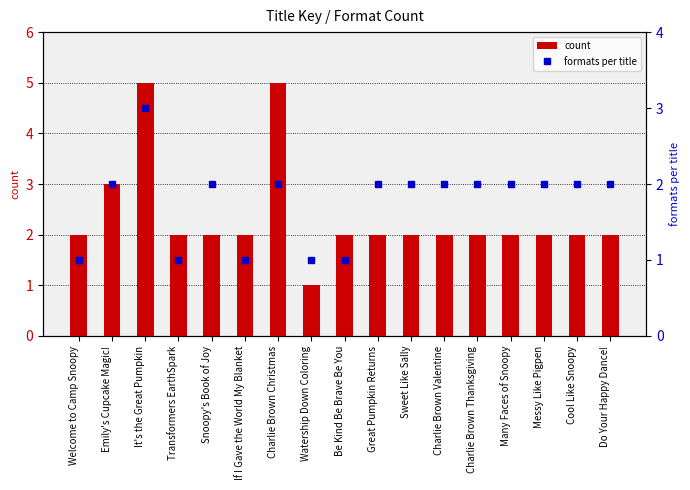

What is the approximate value of count at Watership Down Coloring?

1